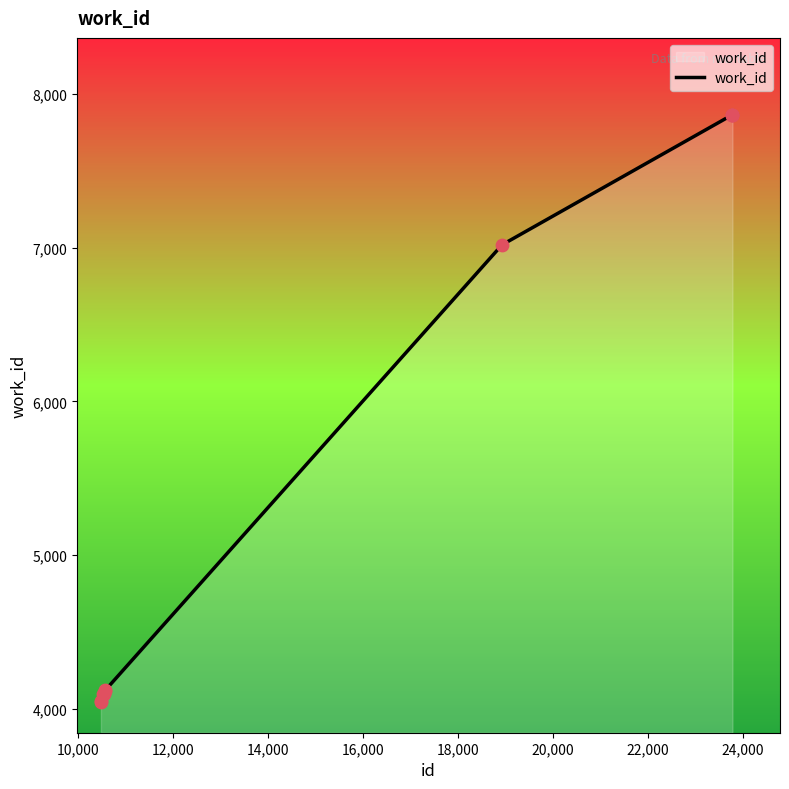

What is the smallest value displayed?

4045